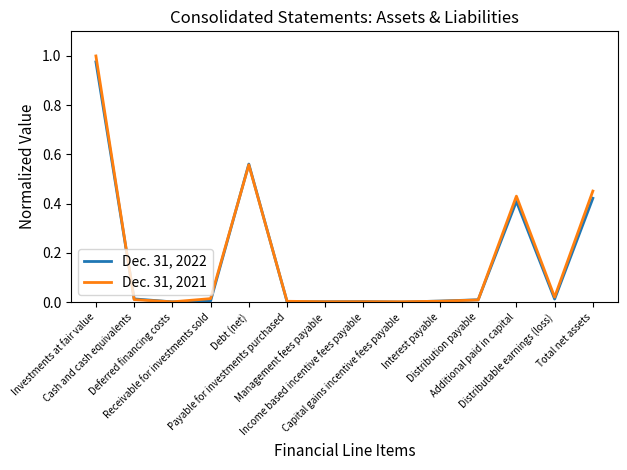

Rank the series by their average value, from lowest to highest.

Dec. 31, 2022, Dec. 31, 2021